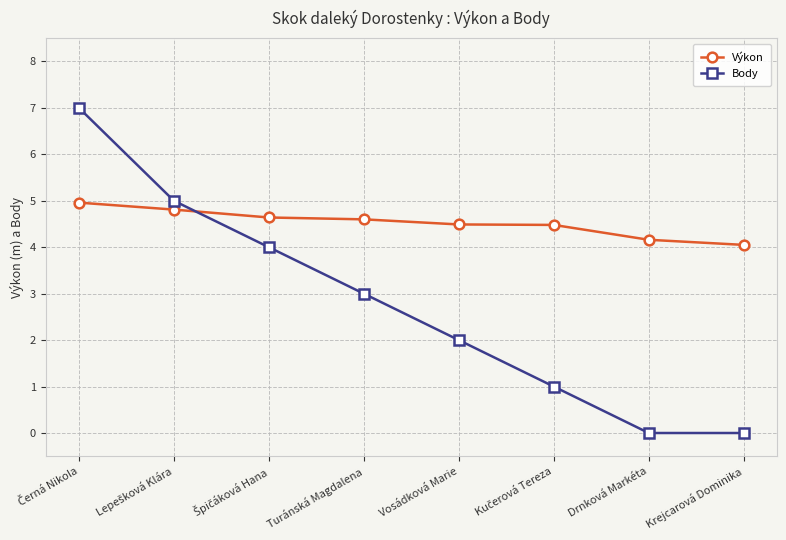

What is the maximum value shown in the chart?

7.0